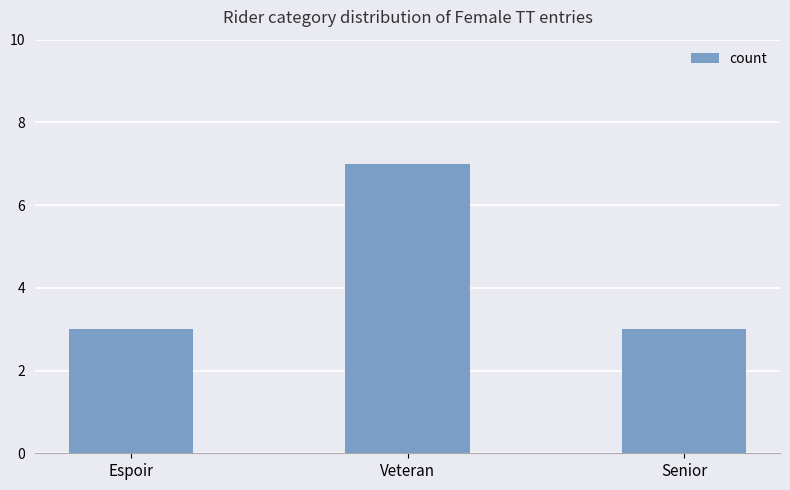

How many categories are shown in the chart?

3